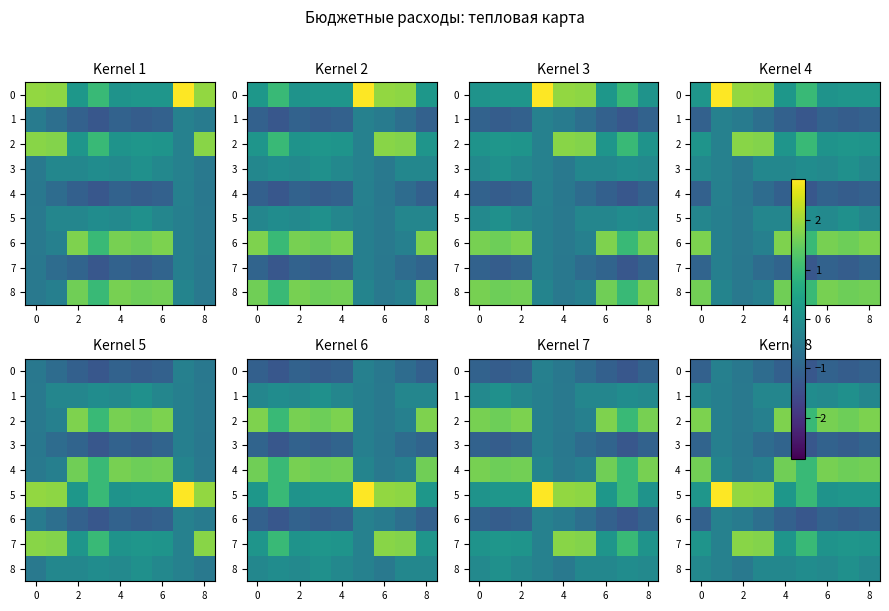

How many values in the 2 series exceed 1?

6